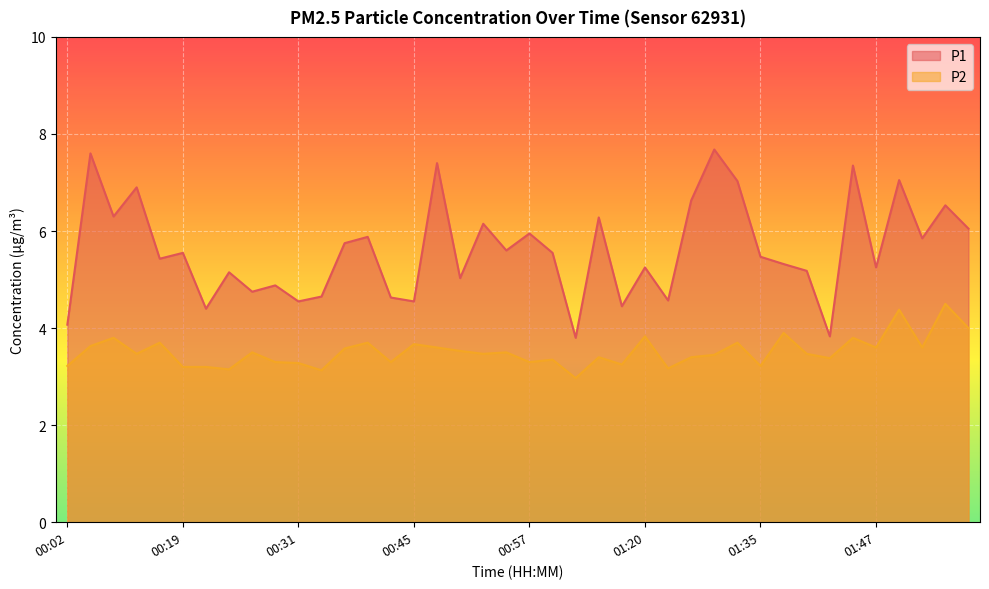

Which label corresponds to the smallest value in the chart?

01:04